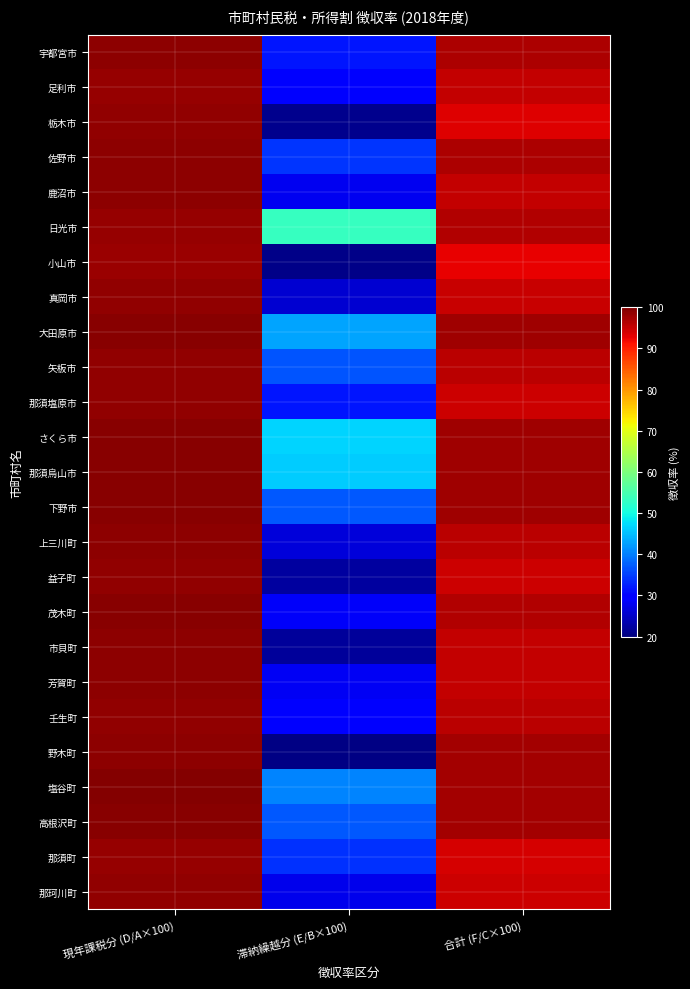

What is the total value across all series at 現年課税分 (D/A×100)?

2469.9